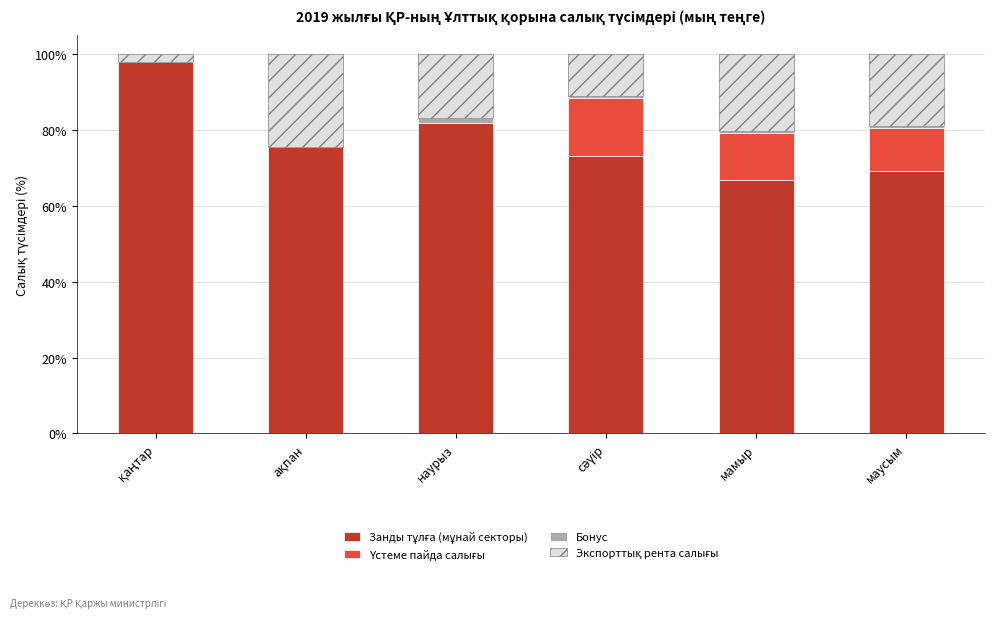

Between маусым and наурыз, which is larger?

наурыз